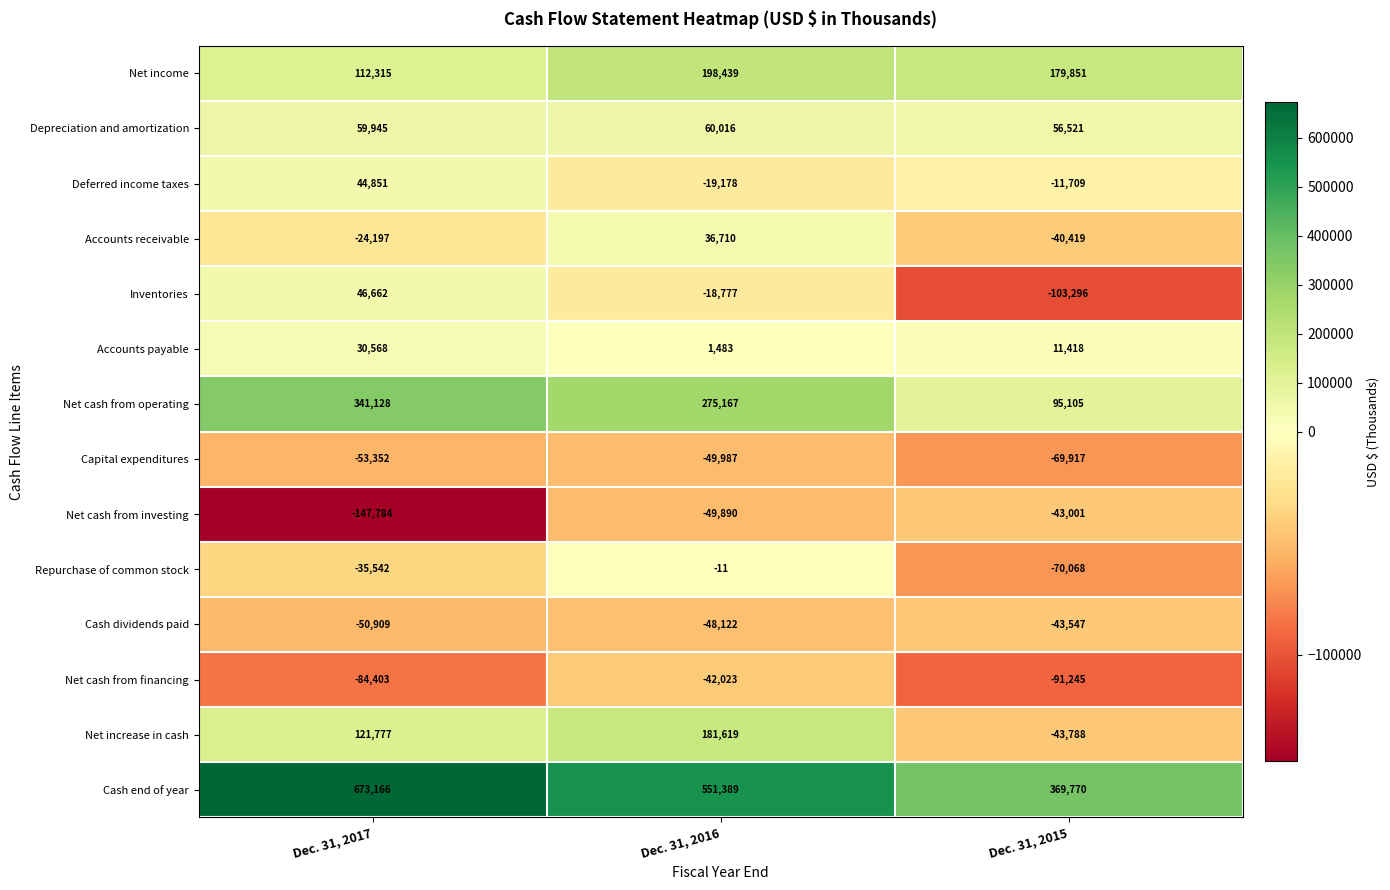

At which label does Repurchase of common stock first exceed -35542?

Dec. 31, 2016